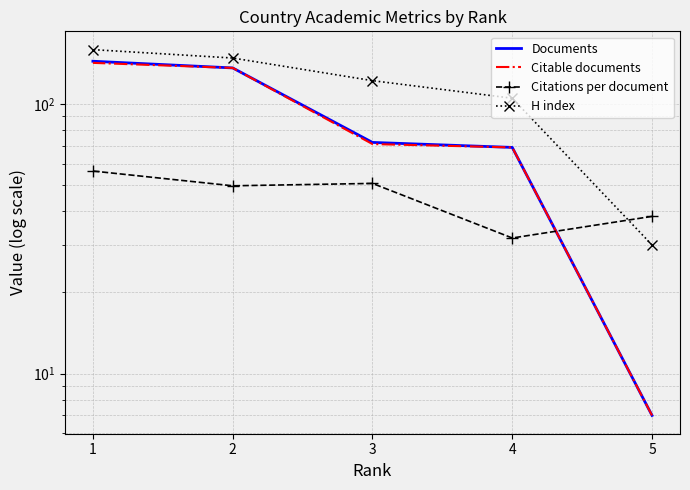

At which label is Documents closest to 75?

3